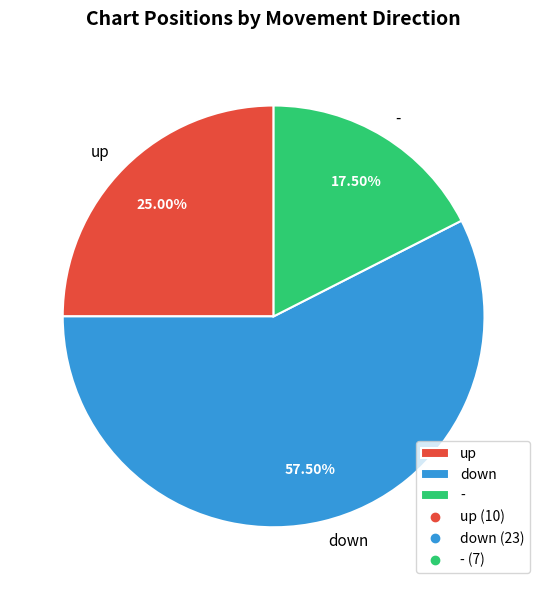

Count the number of slices in the pie.

3